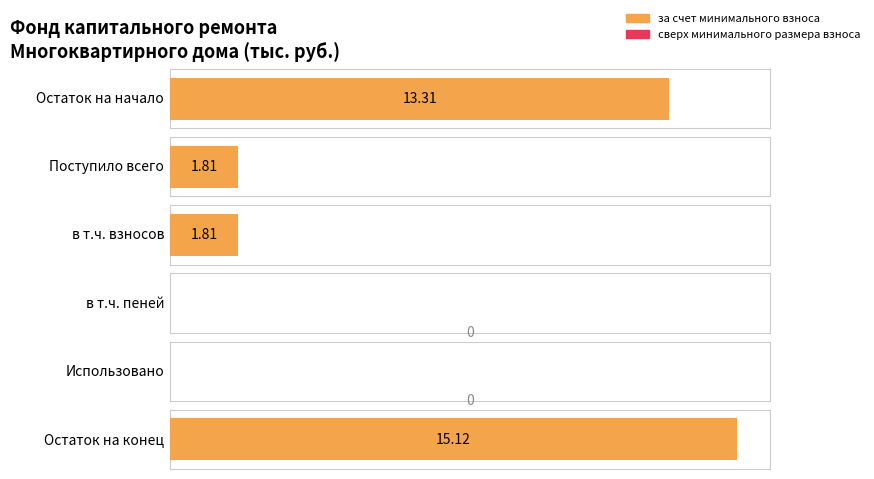

True or false: за счет минимального взноса has a value of 1.8 at Поступило всего.

True